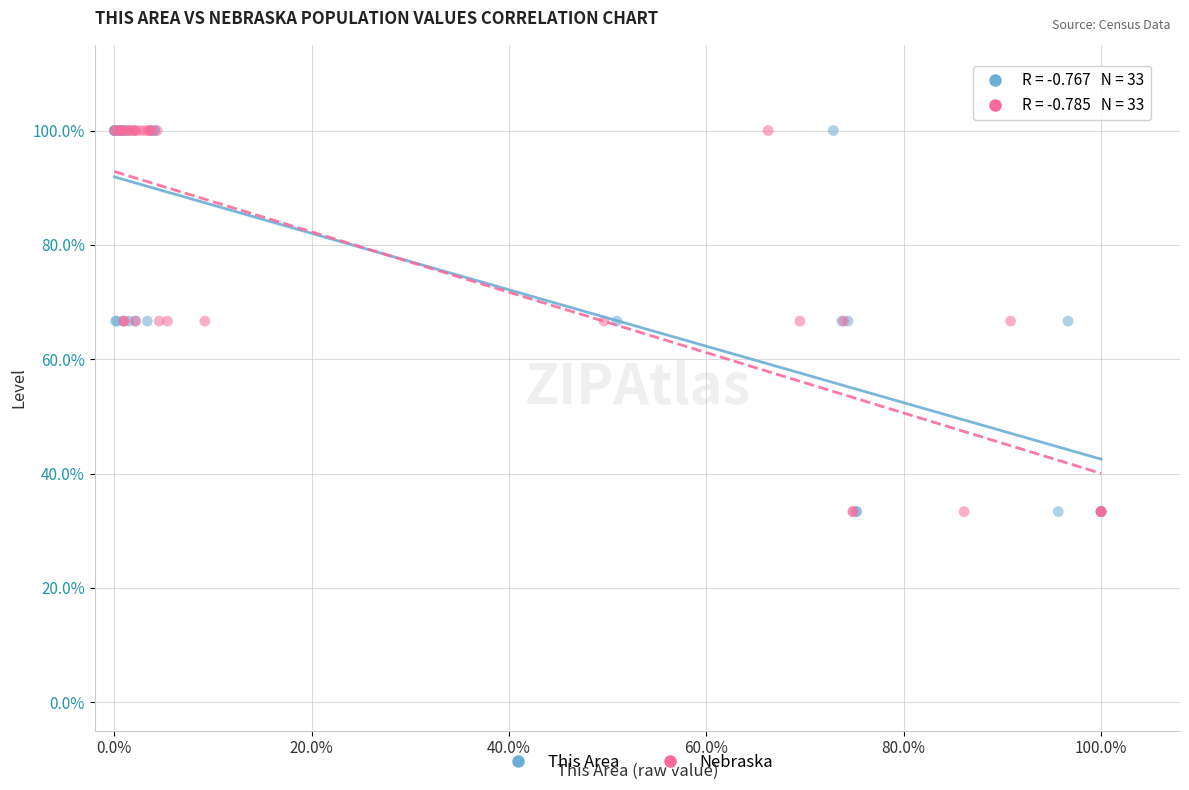

What are all the series names shown in the legend?

This Area, Nebraska